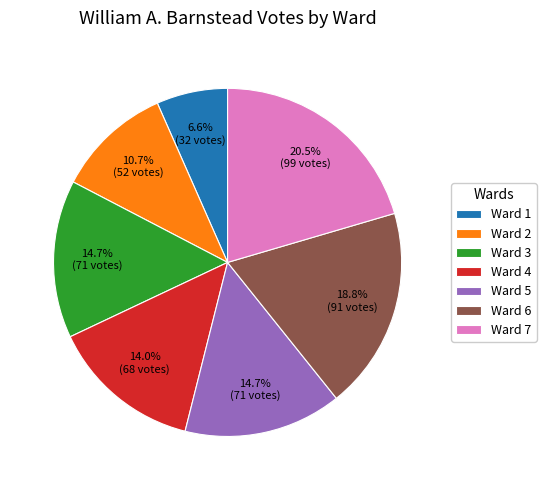

What portion of the pie excludes Ward 5?

85.3%